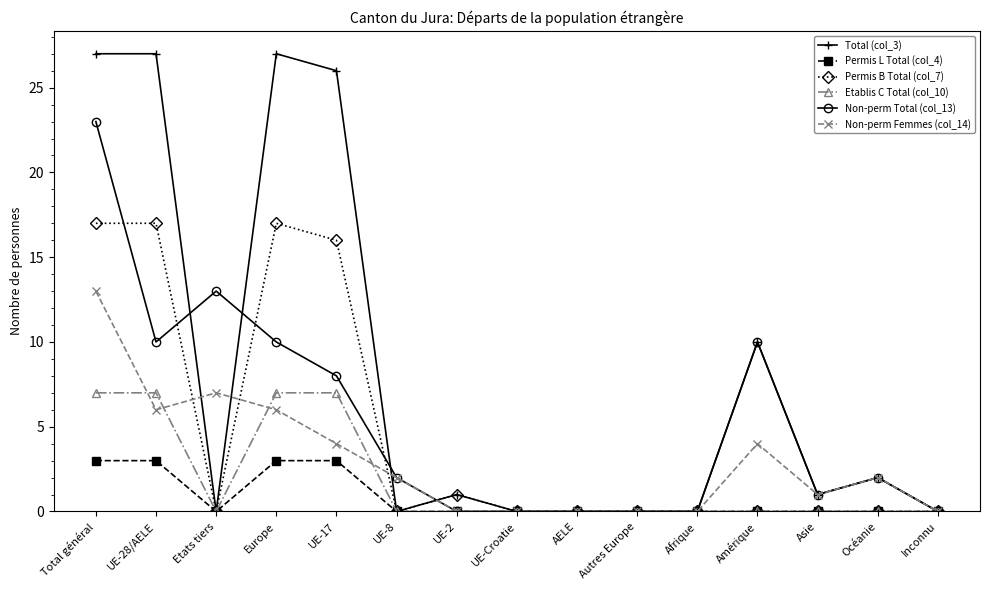

What is the difference between the Permis B Total (col_7) values at UE-8 and UE-28/AELE?

17